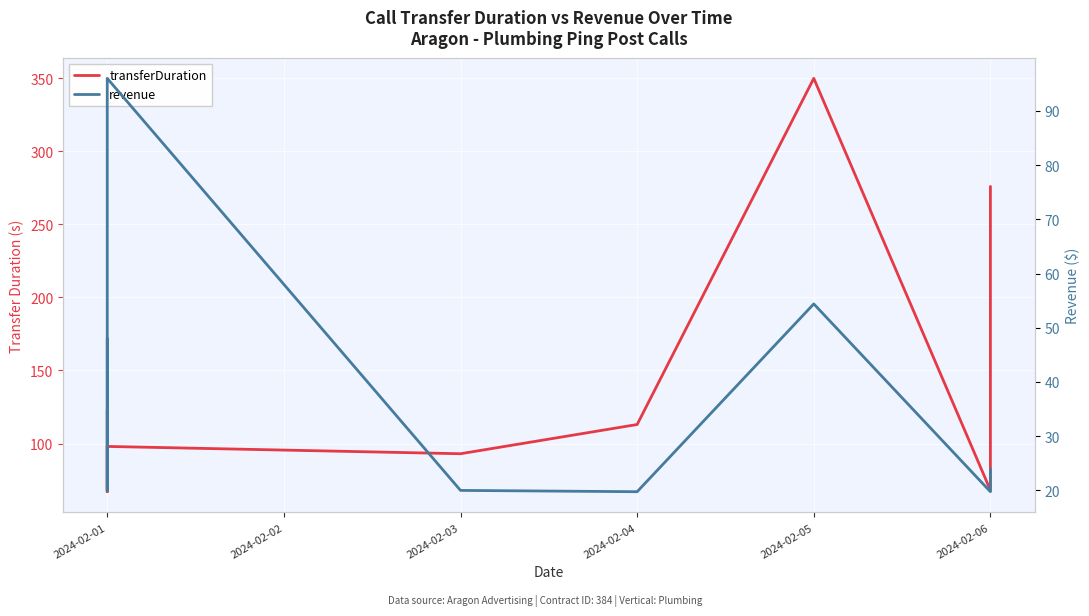

Where does the revenue series first go above 23?

2024-02-01